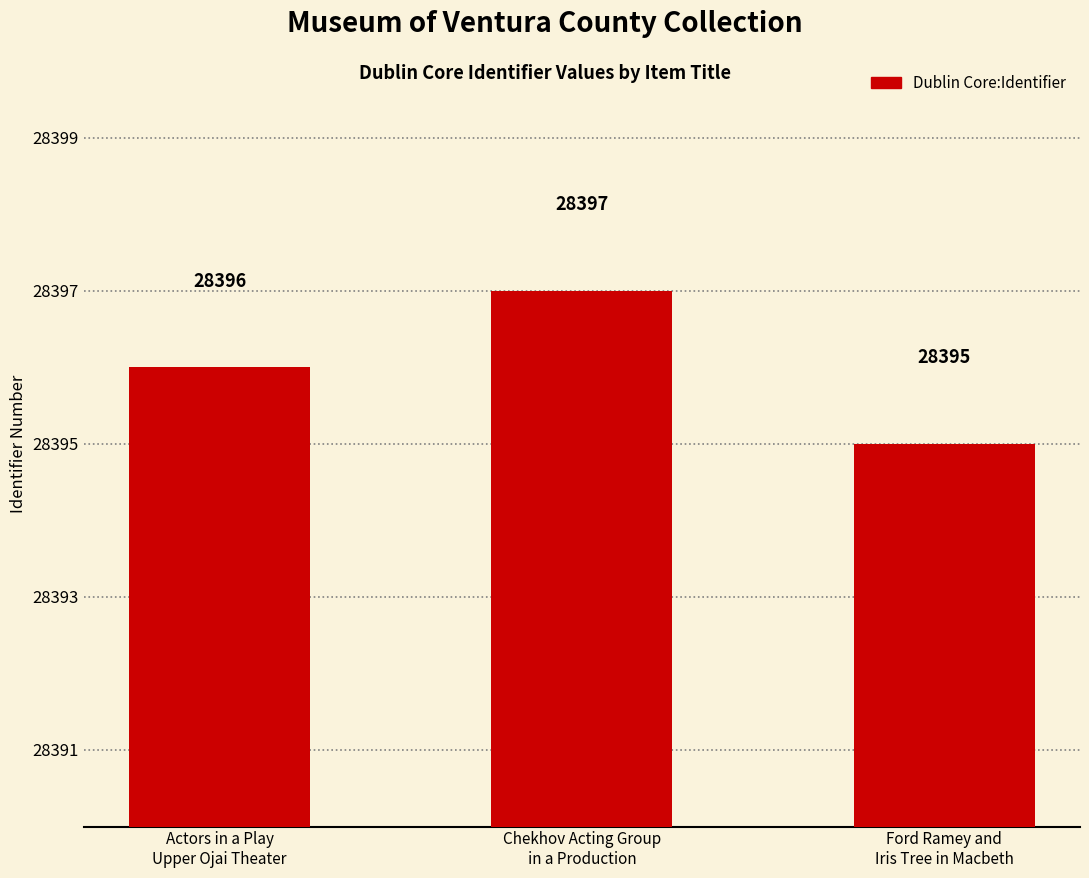

At which category does the chart reach its minimum across all series?

Ford Ramey and
Iris Tree in Macbeth